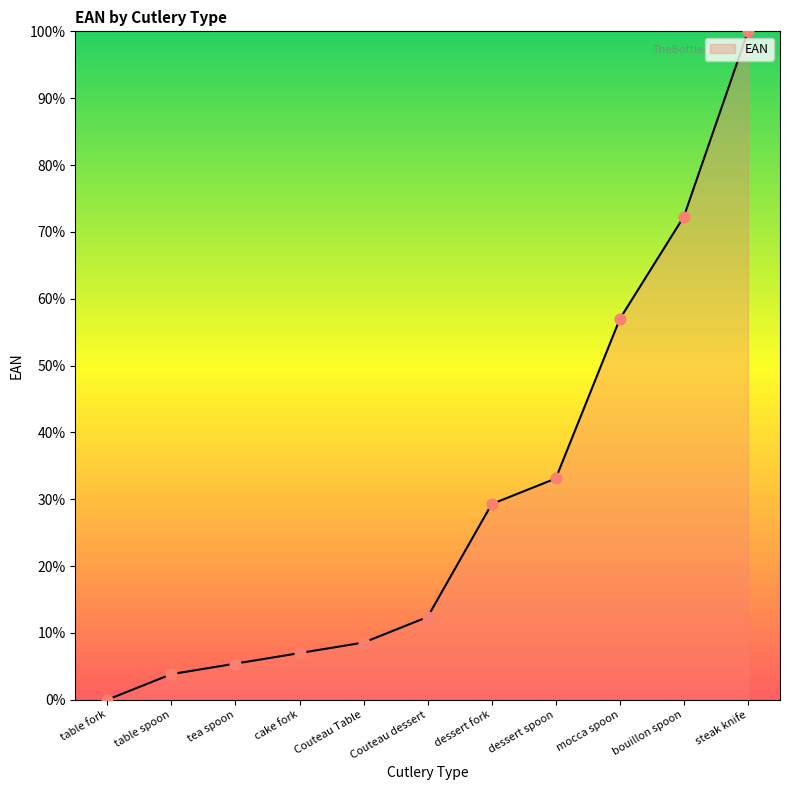

What is the change in value from table fork to Couteau Table?

+8.6